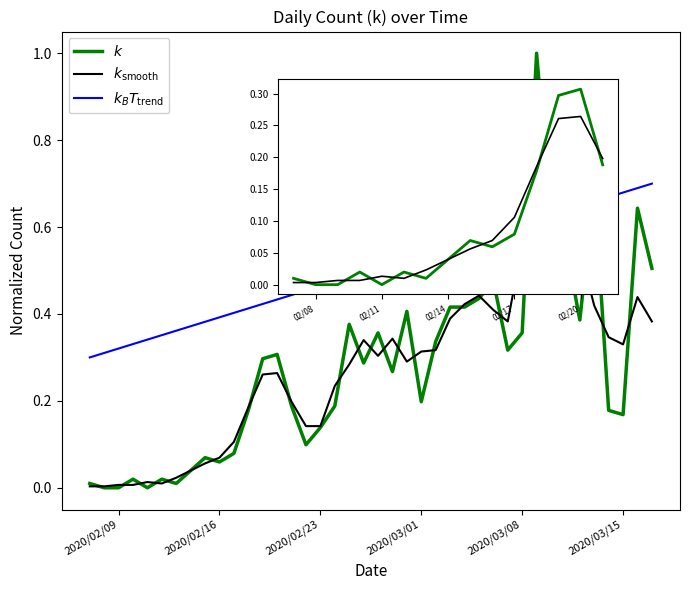

What is the maximum value shown in the chart?

1.0